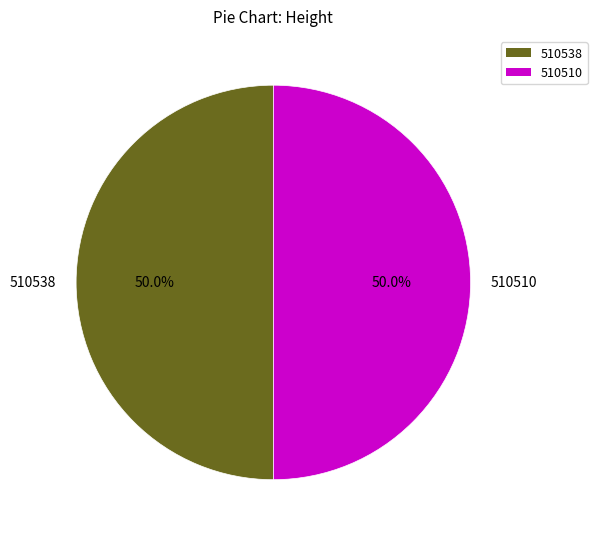

Approximately how many times larger is the value at 510538 compared to 510510?

1.0